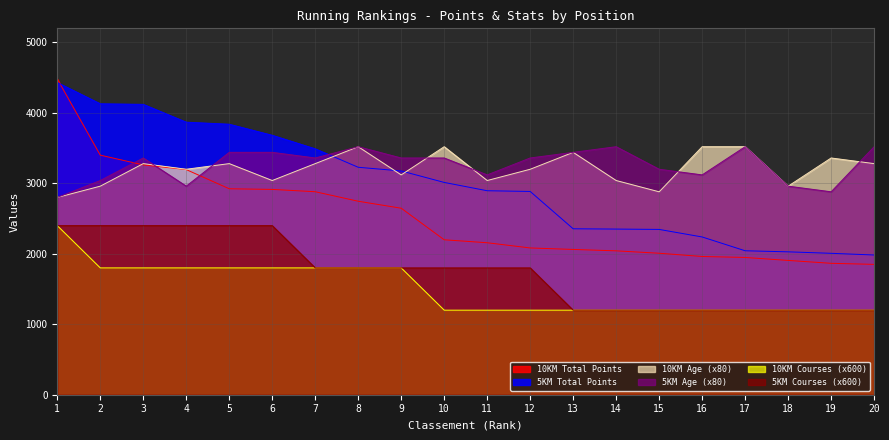

The value of 10KM Total Points at 20 is 2626. True or false?

False